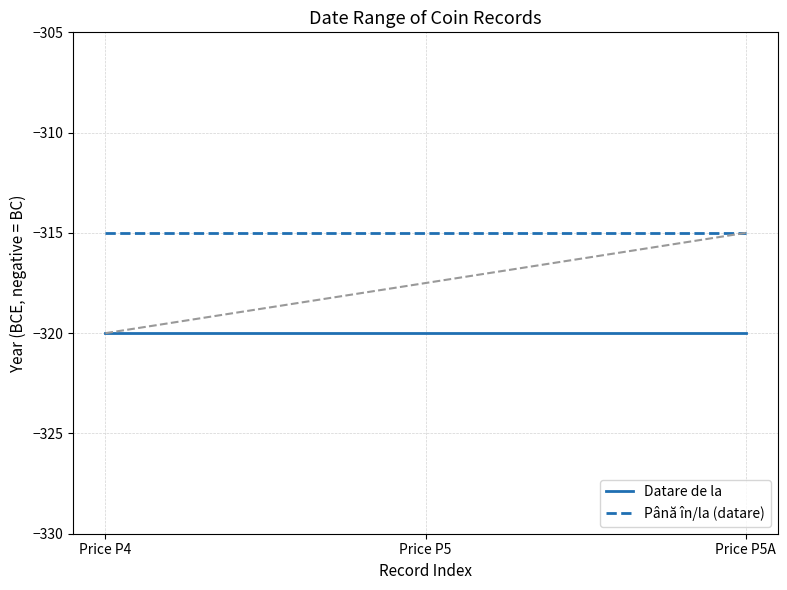

List the series in order of their peak value, highest first.

Până în/la (datare), Datare de la